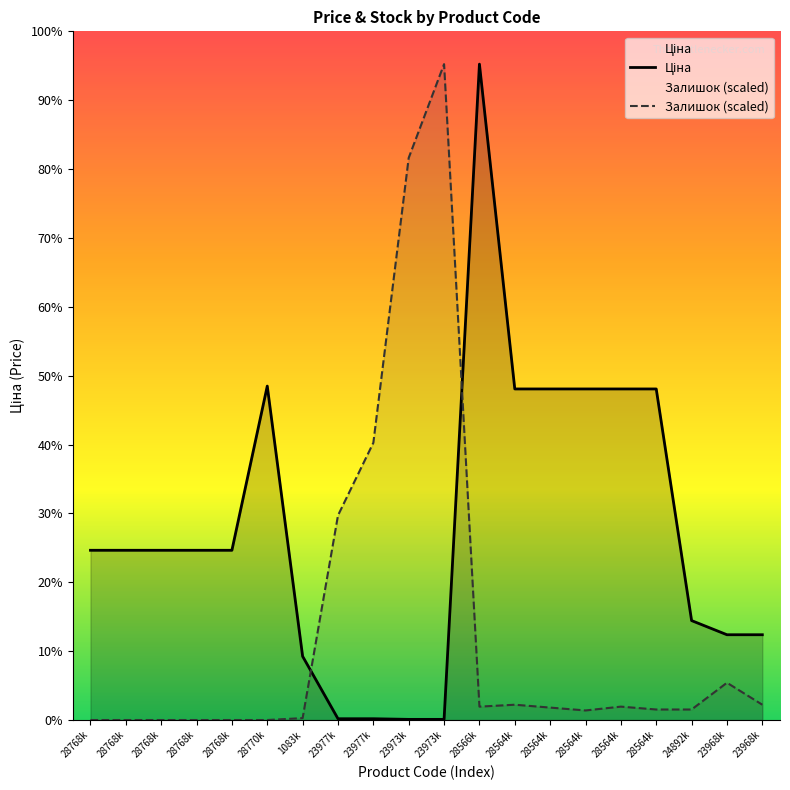

How many values in Залишок are above zero?

14